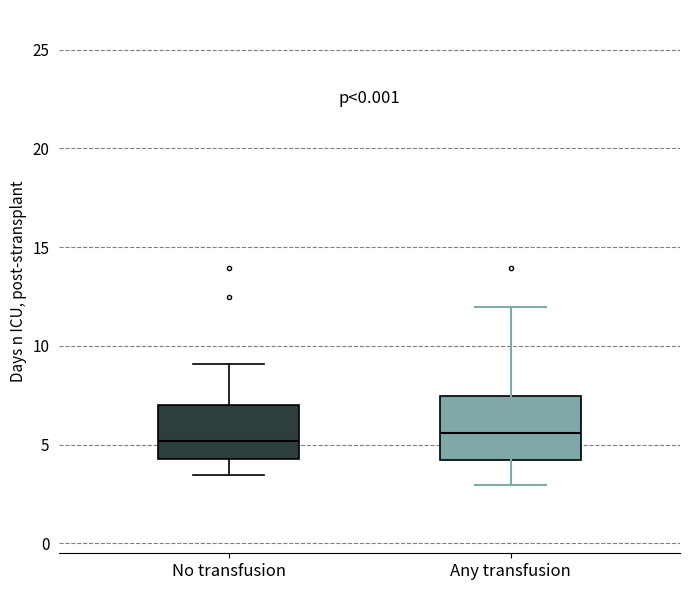

Where is the lower edge of the box for No transfusion on the y-axis? The values are not printed on the chart, so give them approximately, as read against the axis.

4.0